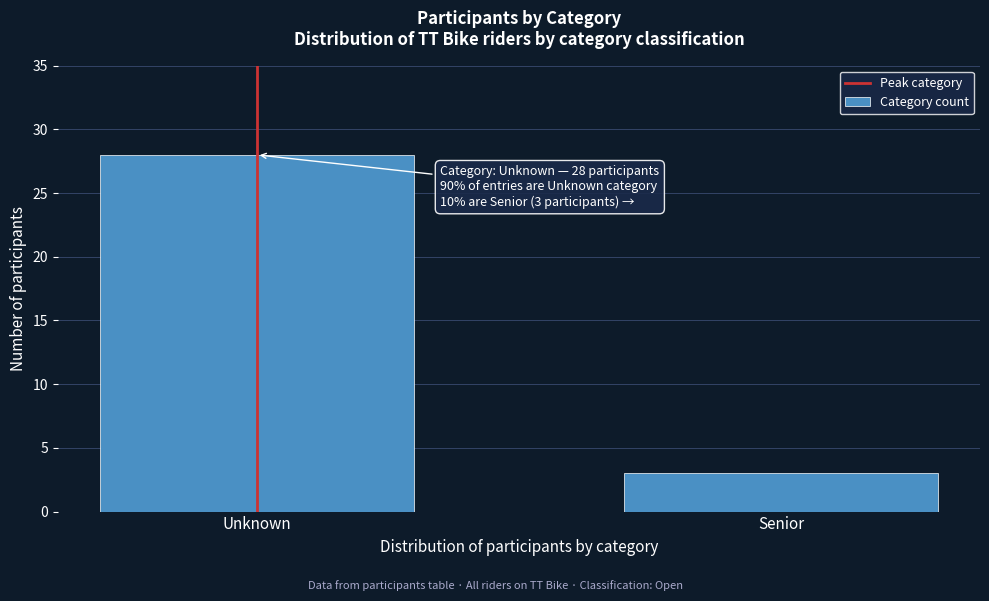

Reading left to right, extract all data points from this chart.

28	3